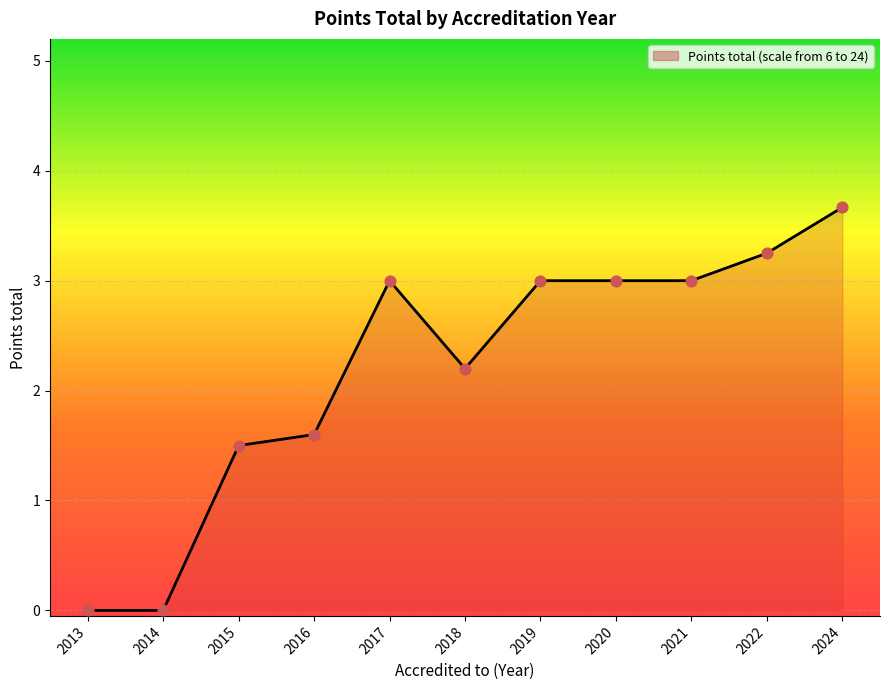

Approximately how many times larger is the value at 2015 compared to 2019?

0.5